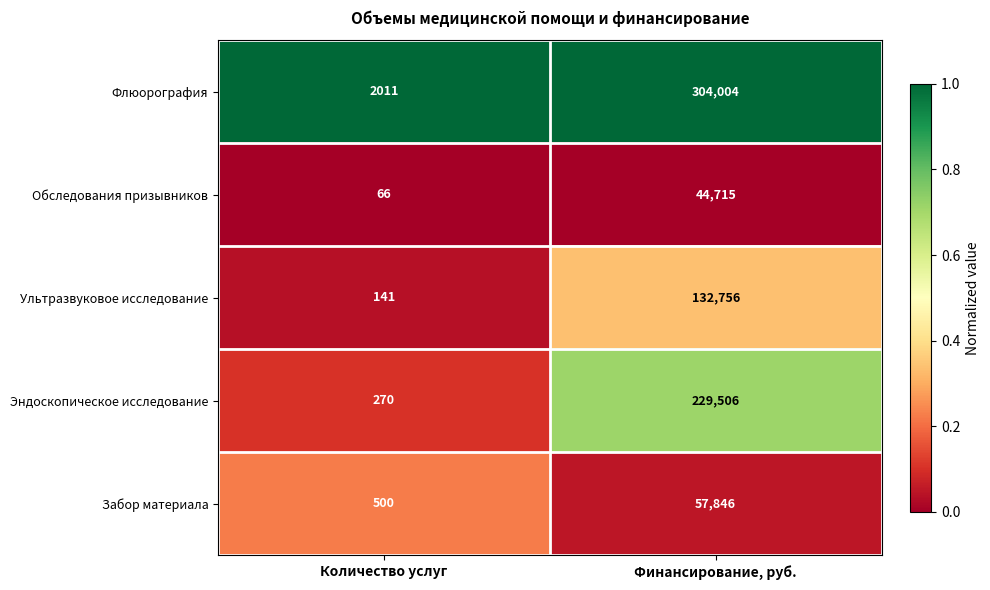

What is the difference between the Флюорография values at Количество услуг and Финансирование, руб.?

301993